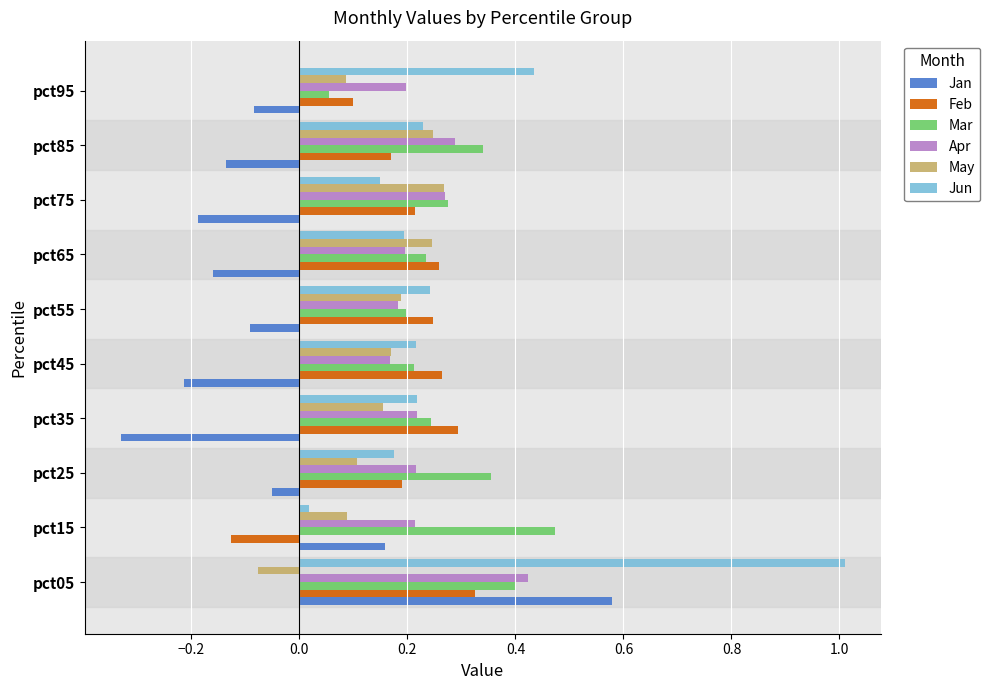

Count the number of categories in the chart.

10